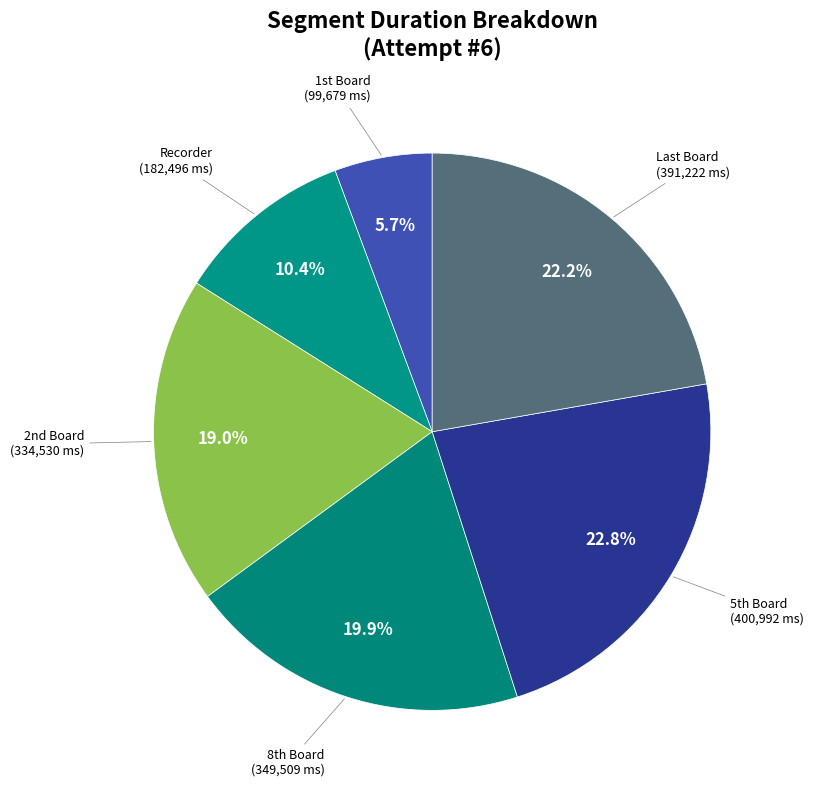

Rank the categories by value from lowest to highest.

1st Board, Recorder, 2nd Board, 8th Board, Last Board, 5th Board